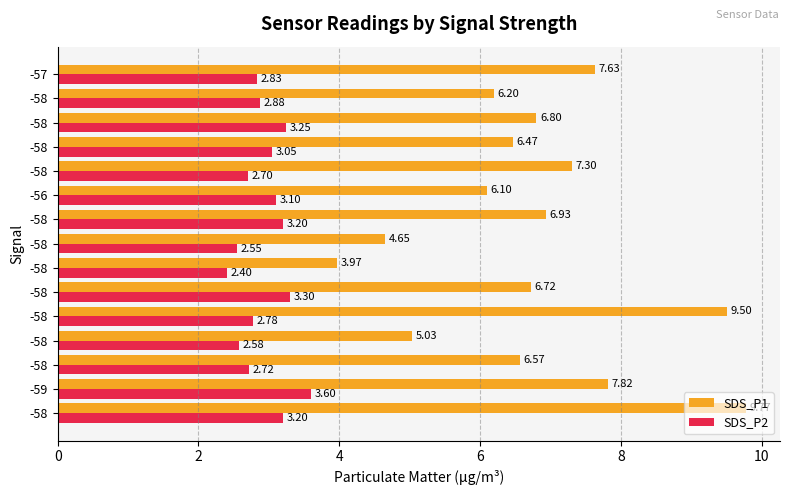

How many data points in SDS_P1 are less than 6?

3